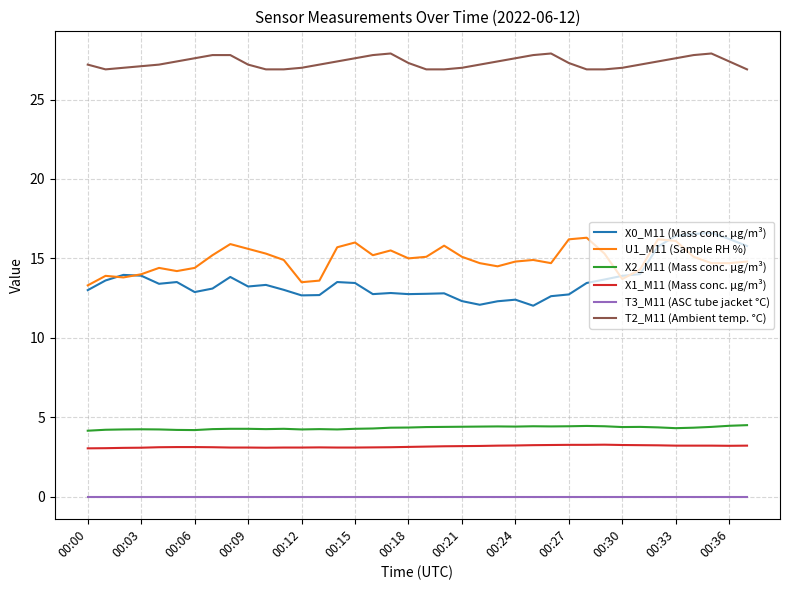

True or false: T2_M11 (Ambient temp. °C) and X0_M11 (Mass conc. μg/m³) intersect in this chart.

False